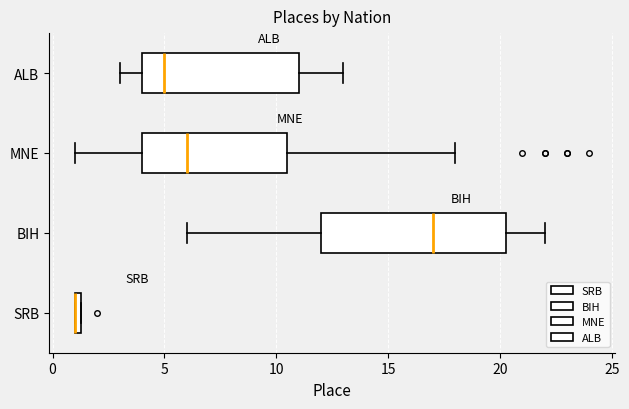

Where does the right whisker of the box for MNE end on the x-axis? The values are not printed on the chart, so give them approximately, as read against the axis.

18.0